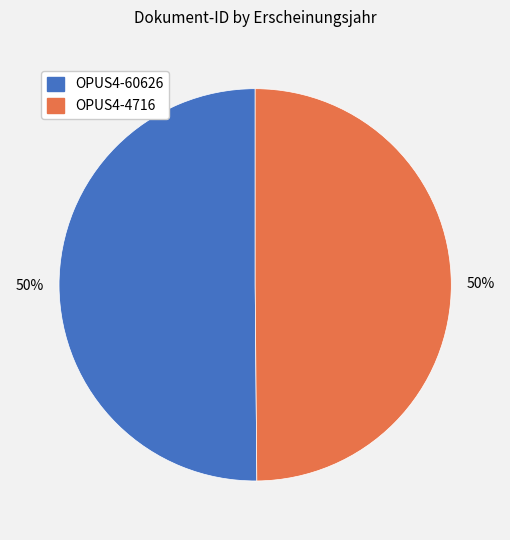

The OPUS4-4716 slice represents 57% of the pie. True or false?

False